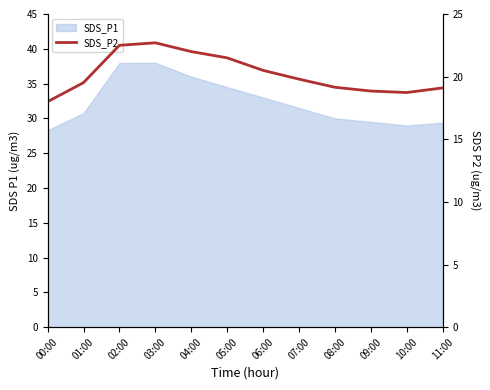

Is it true that the value at 06:00 is 20.5?

True